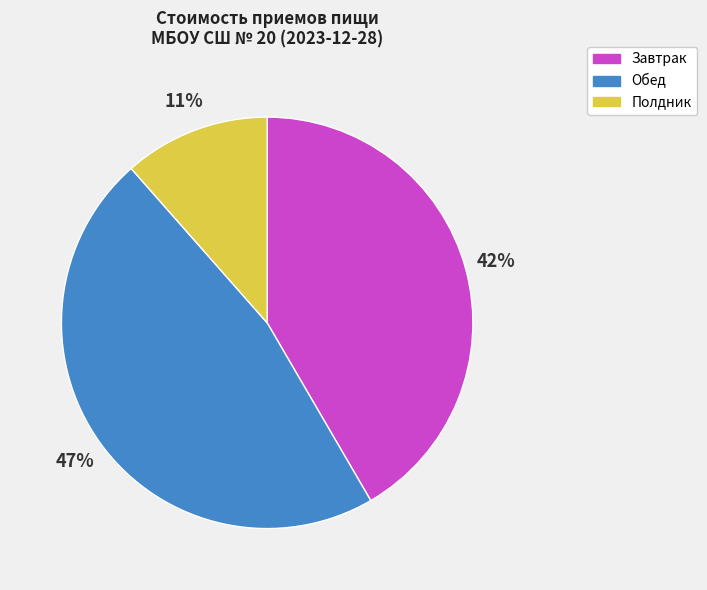

Which category has the smallest portion of the pie?

Полдник